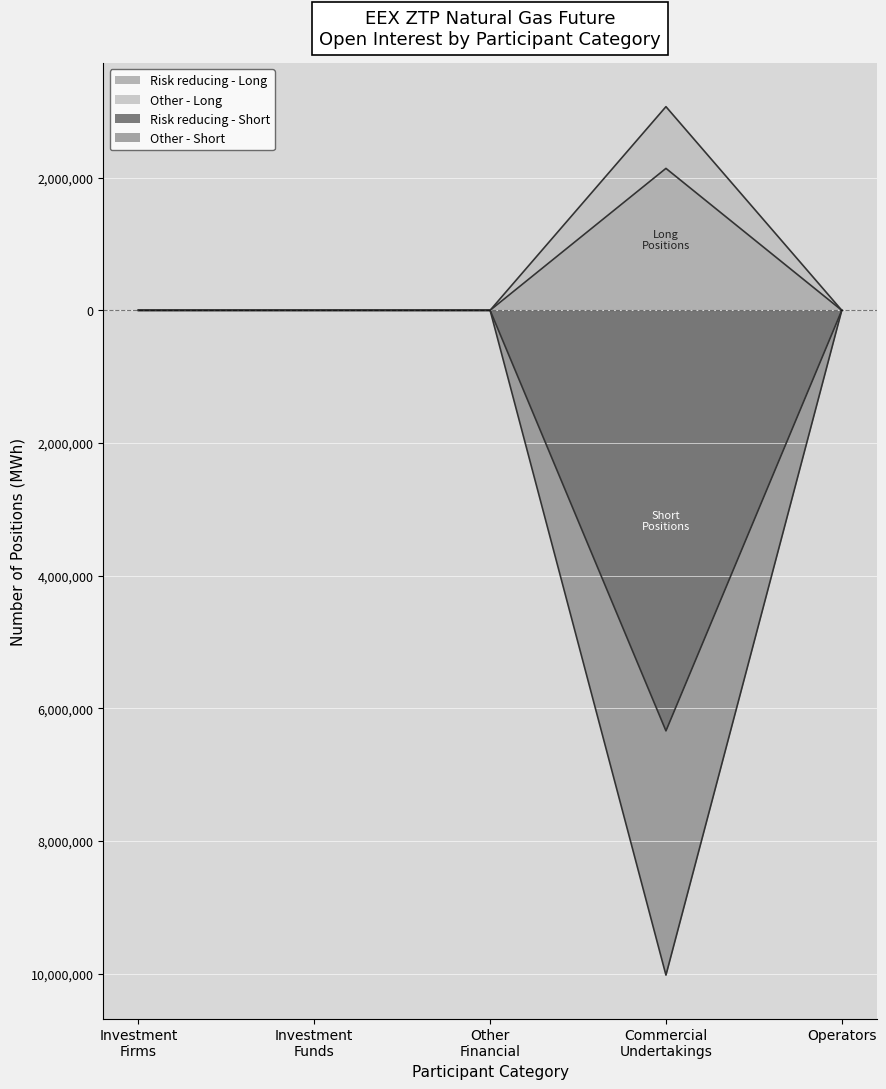

True or false: Long Positions and Short Positions intersect in this chart.

False